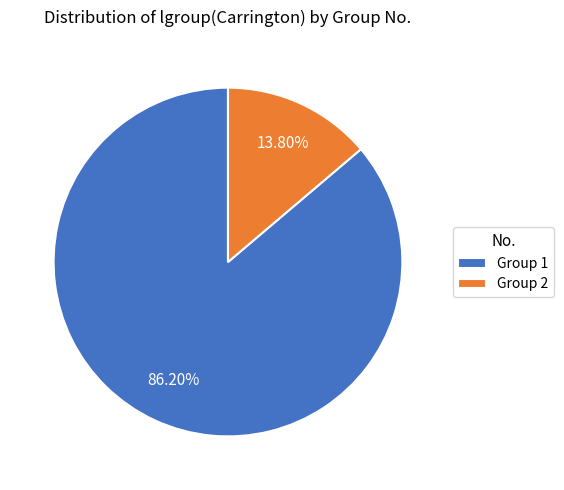

Rank the categories by value from highest to lowest.

Group 1, Group 2